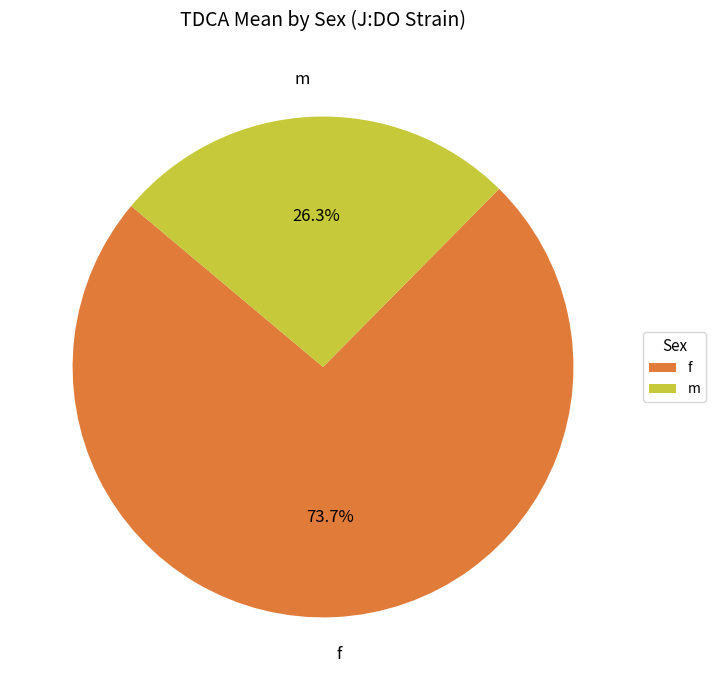

What is the smallest slice in the pie chart?

m